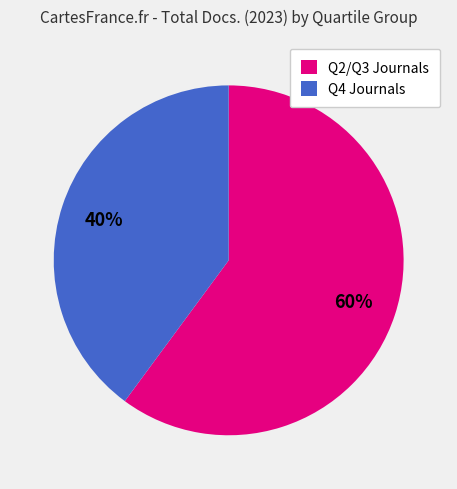

To the nearest percent, what percentage of the pie is Q2/Q3 Journals?

60%